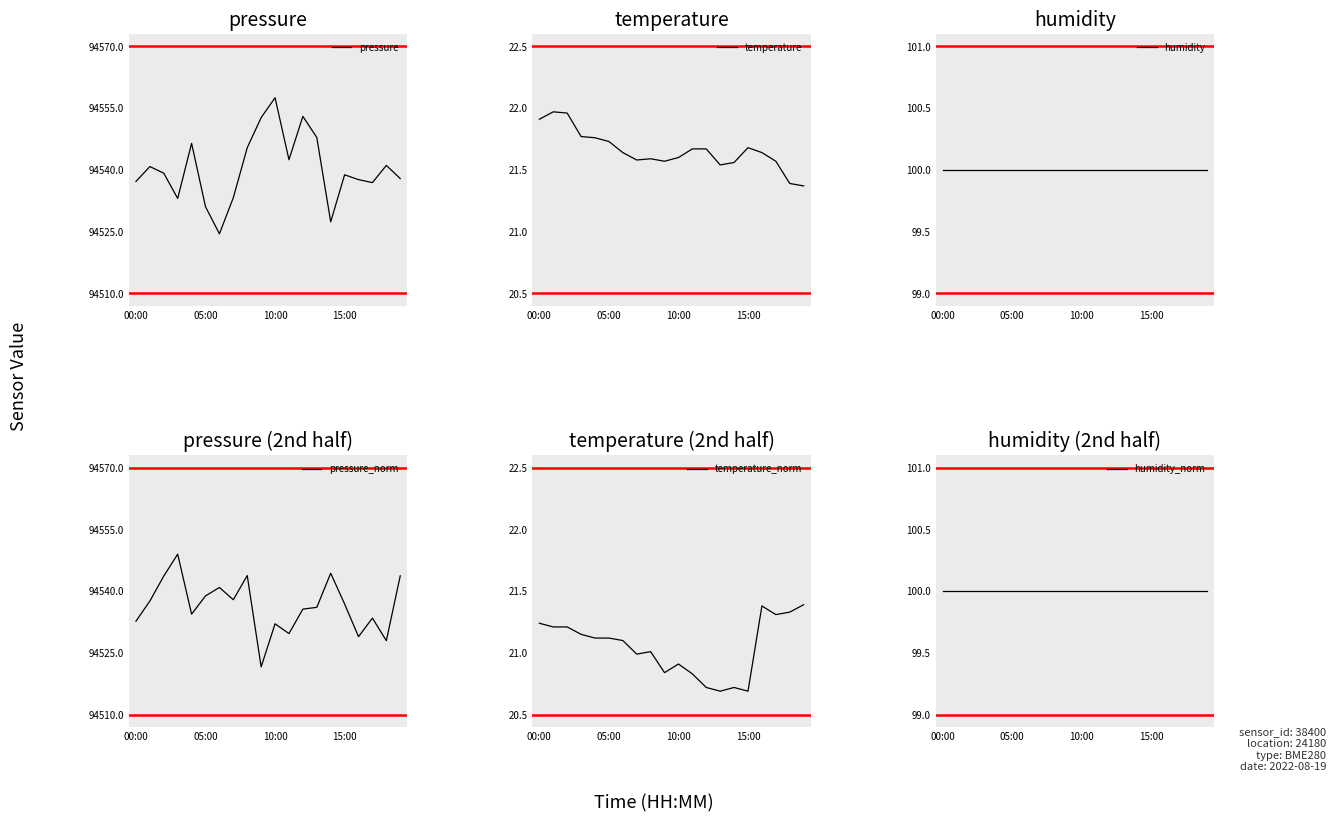

What is the smallest value displayed?

20.7